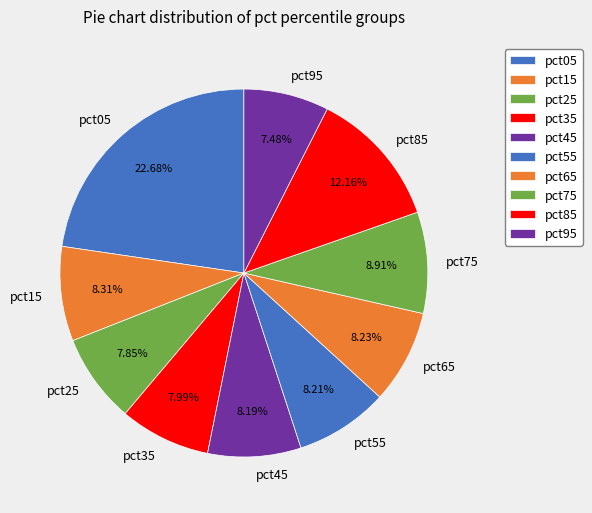

Between pct05 and pct85, which is larger?

pct05